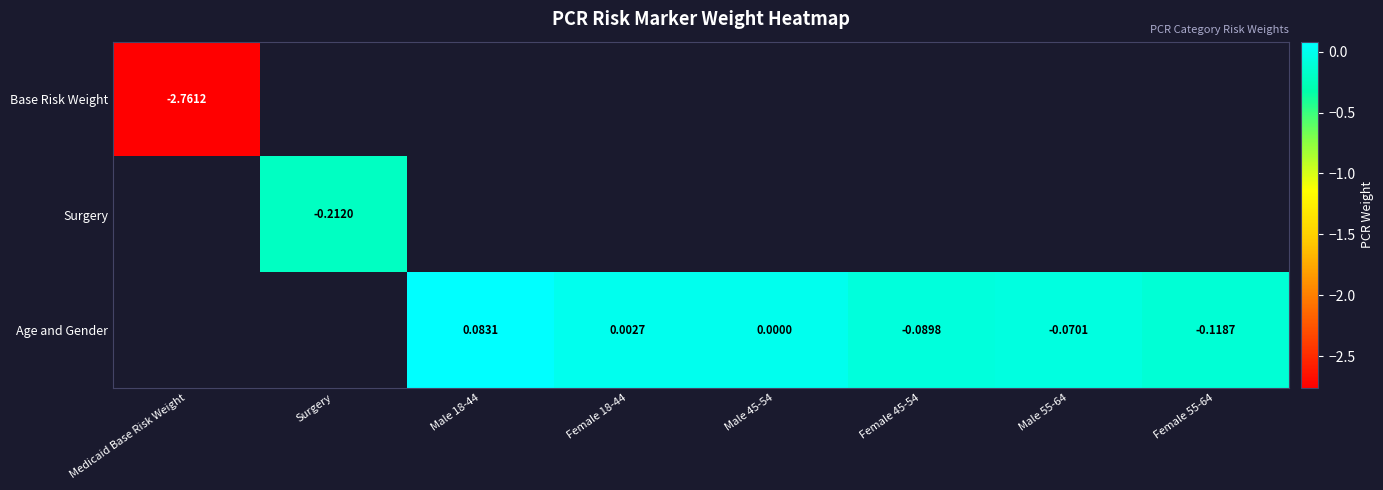

At Medicaid Base Risk Weight, list the series in order from largest to smallest.

Base Risk Weight, Surgery, Age and Gender